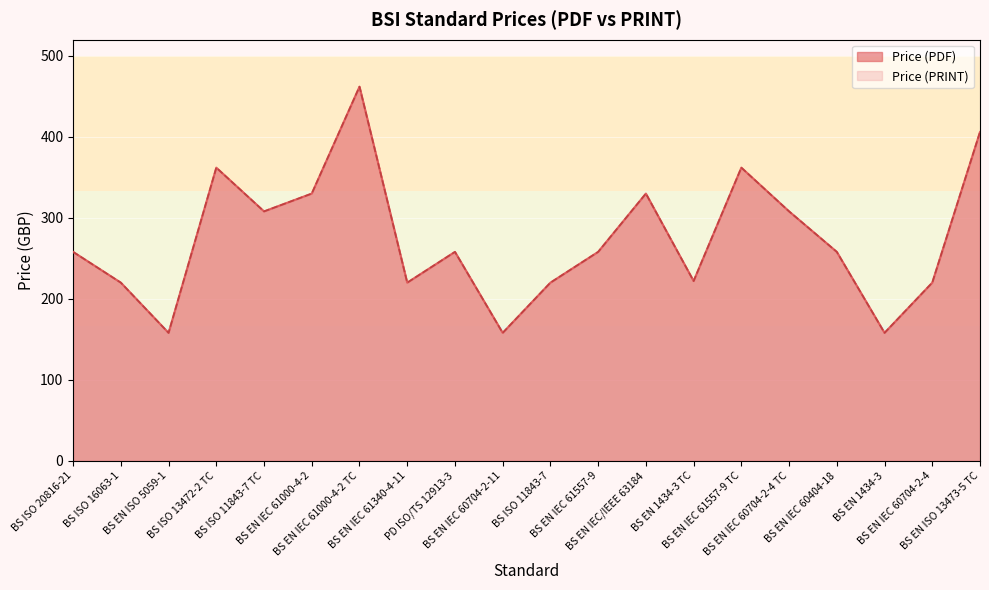

Reading left to right, extract all data points from this chart.

Price (PDF): 258	220	158	362	308	330	462	220	258	158	220	258	330	222	362	308	258	158	220	406
Price (PRINT): 258	220	158	362	308	330	462	220	258	158	220	258	330	222	362	308	258	158	220	406